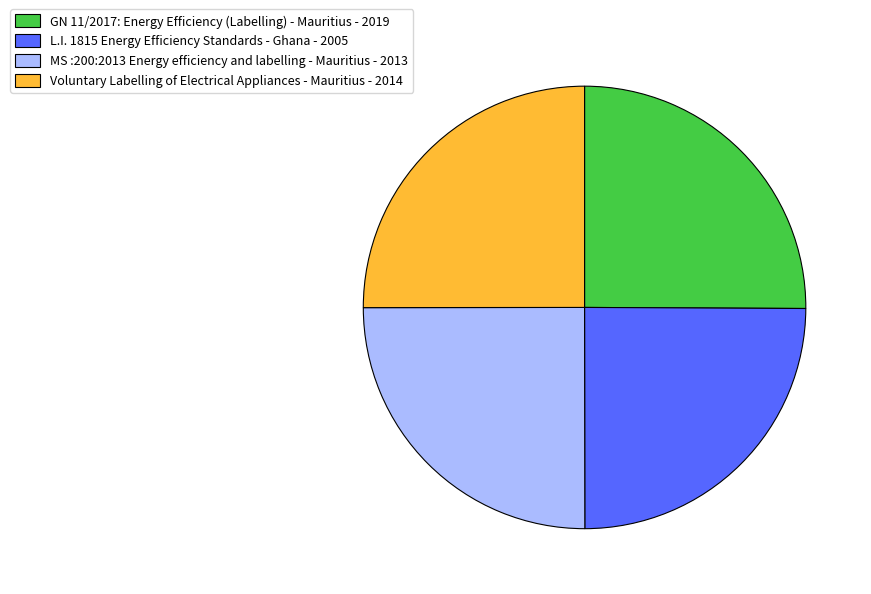

Is it true that GN 11/2017: Energy Efficiency (Labelling) - Mauritius is 33% of the pie?

False